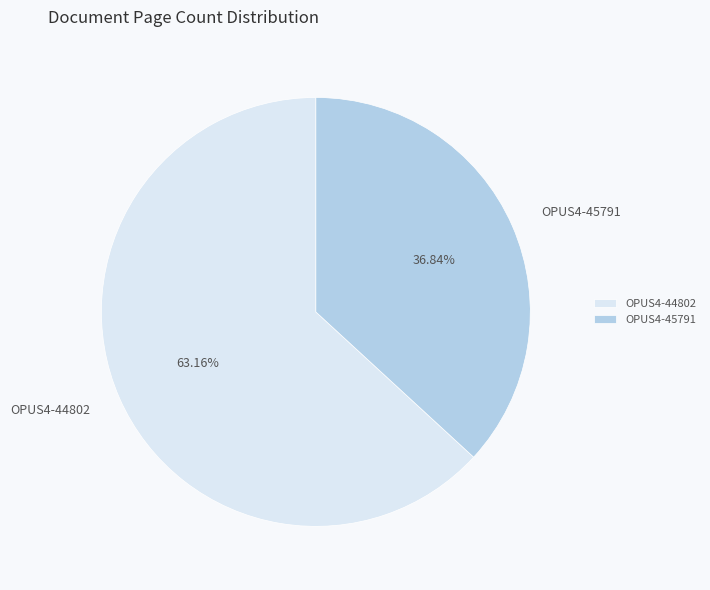

What percentage is the OPUS4-44802 slice, to the nearest percent?

63%